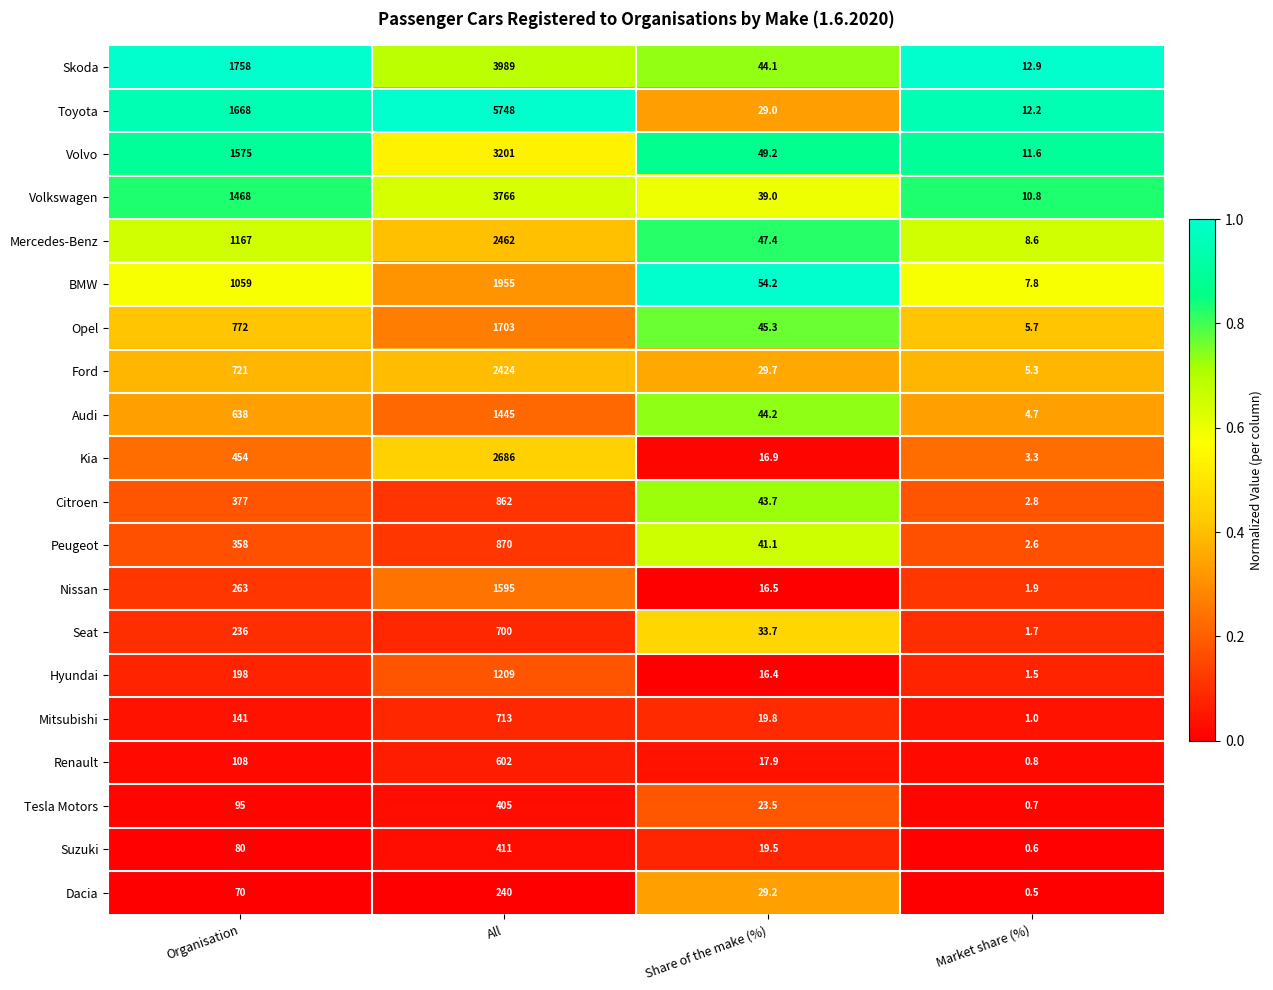

True or false: Volvo has a value of 27.8 at Share of the make (%).

False